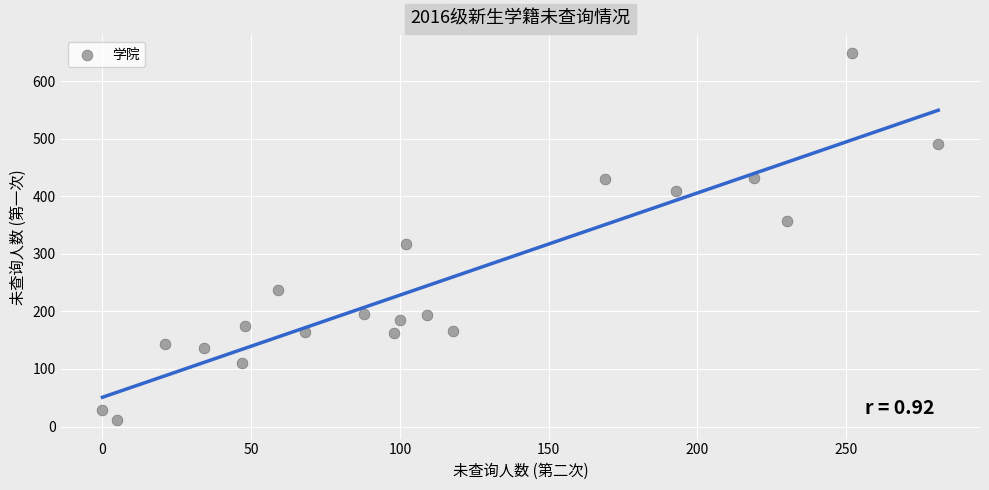

What Y value in the scatter plot is closest to 329?

317